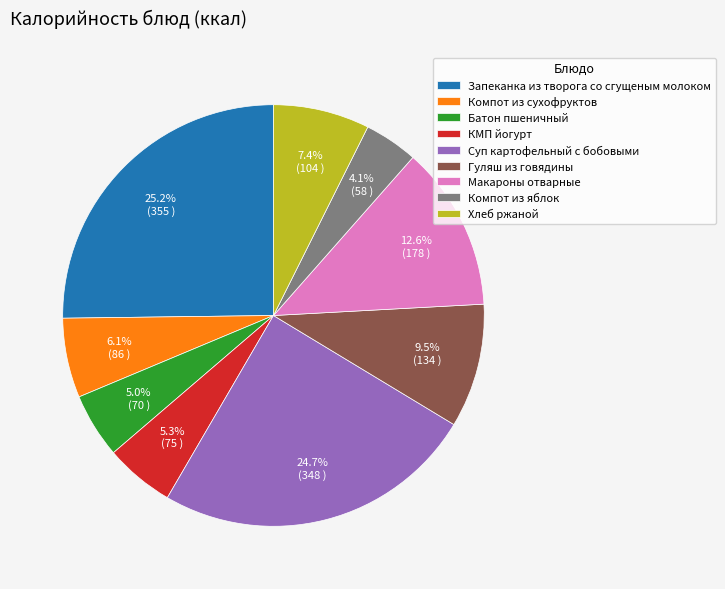

What percentage is NOT represented by Компот из сухофруктов?

93.9%